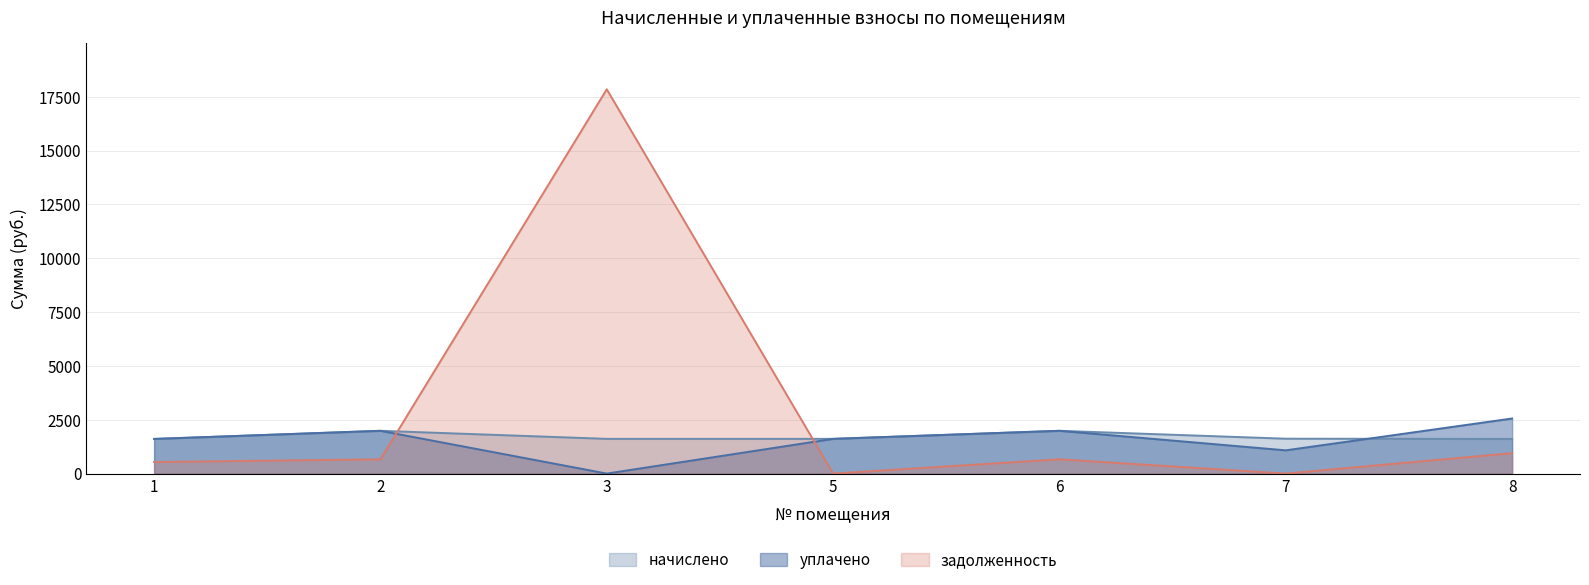

What is the difference between the maximum and second lowest values in the уплачено series?

1477.8